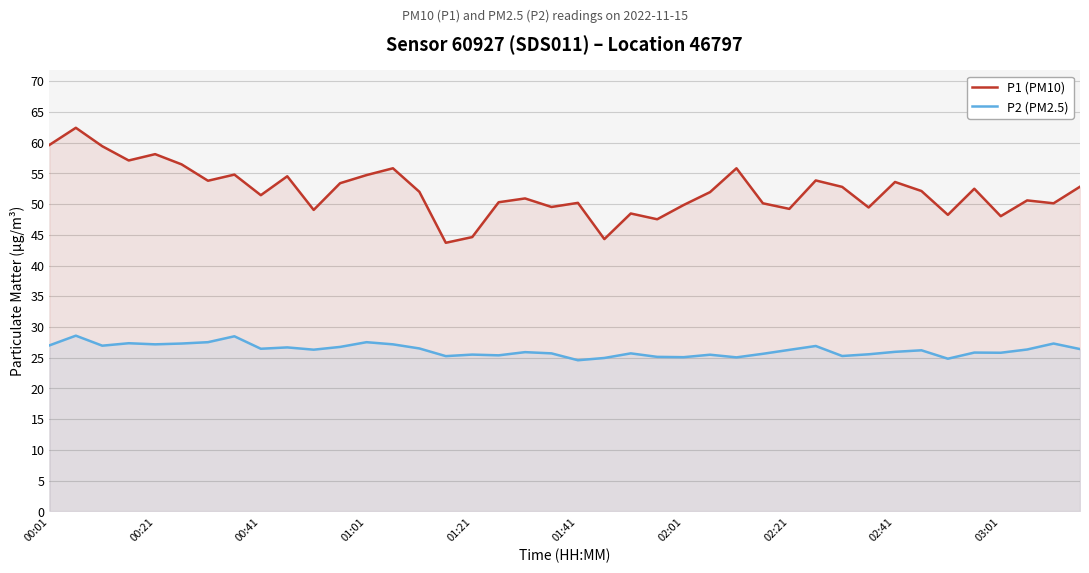

List the series in order of their overall mean, highest first.

P1 (PM10), P2 (PM2.5)